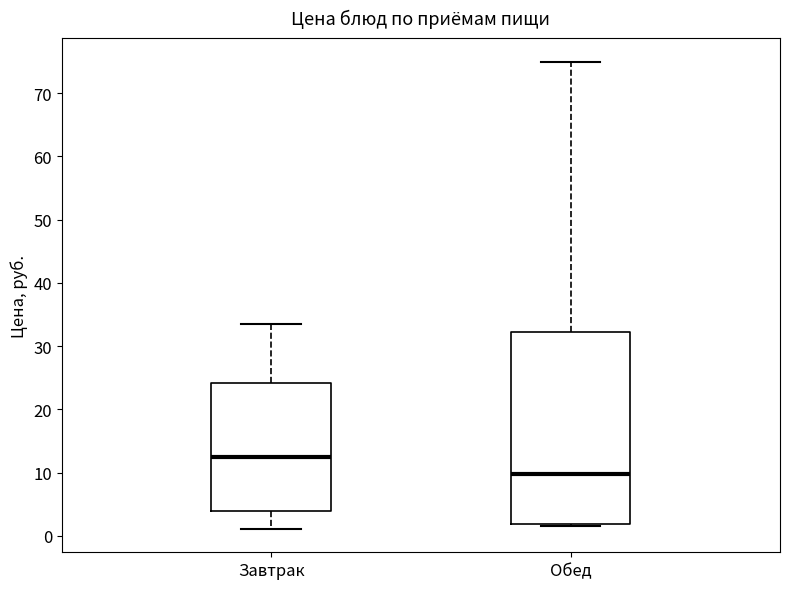

Comparing the boxes themselves (not the whiskers), which one is the tallest?

Обед